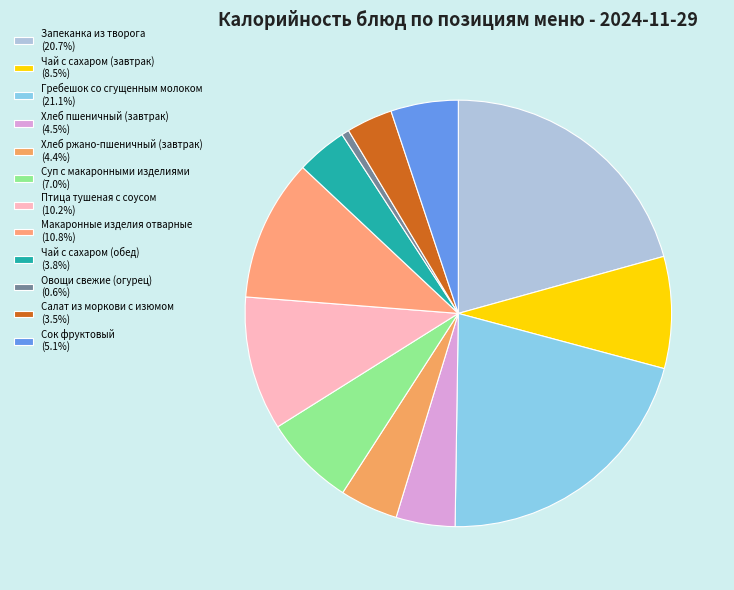

Count the number of slices in the pie.

12